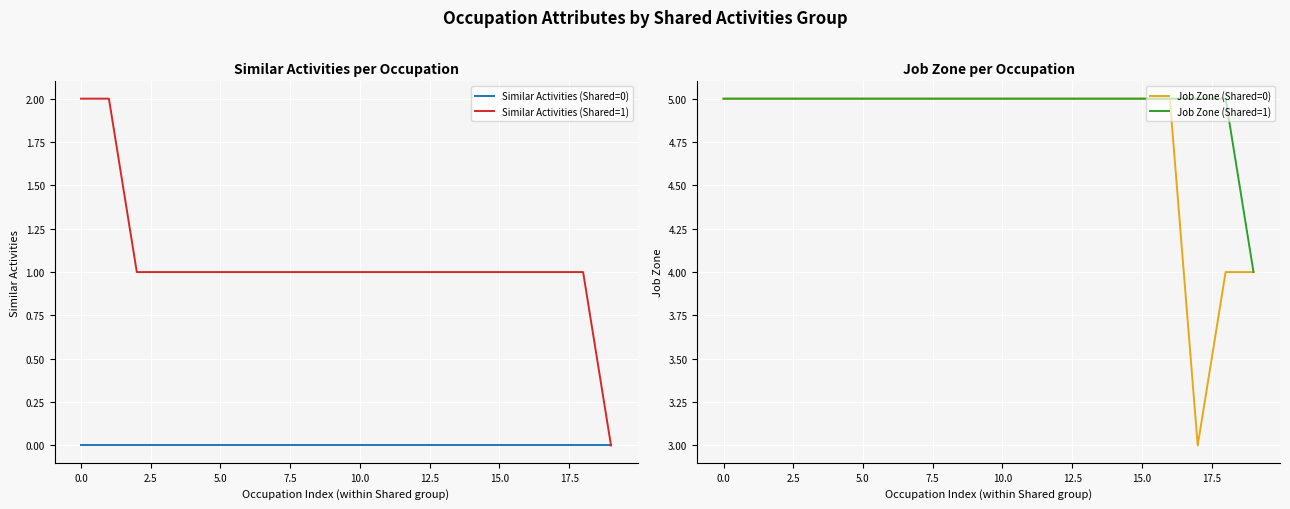

Reading left to right, transcribe all the data shown in this chart.

Similar Activities (Shared=0): 0	0	0	0	0	0	0	0	0	0	0	0	0	0	0	0	0	0	0	0
Similar Activities (Shared=1): 2	2	1	1	1	1	1	1	1	1	1	1	1	1	1	1	1	1	1	0
Job Zone (Shared=0): 5	5	5	5	5	5	5	5	5	5	5	5	5	5	5	5	5	3	4	4
Job Zone (Shared=1): 5	5	5	5	5	5	5	5	5	5	5	5	5	5	5	5	5	5	5	4